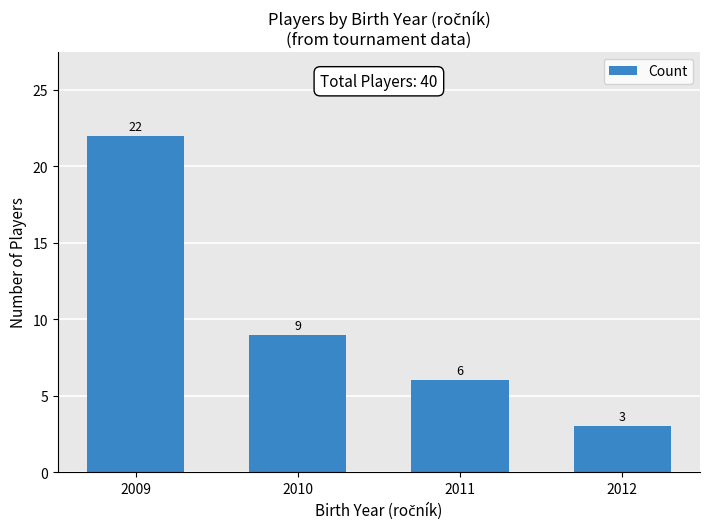

Where does the data first go above 9?

2009